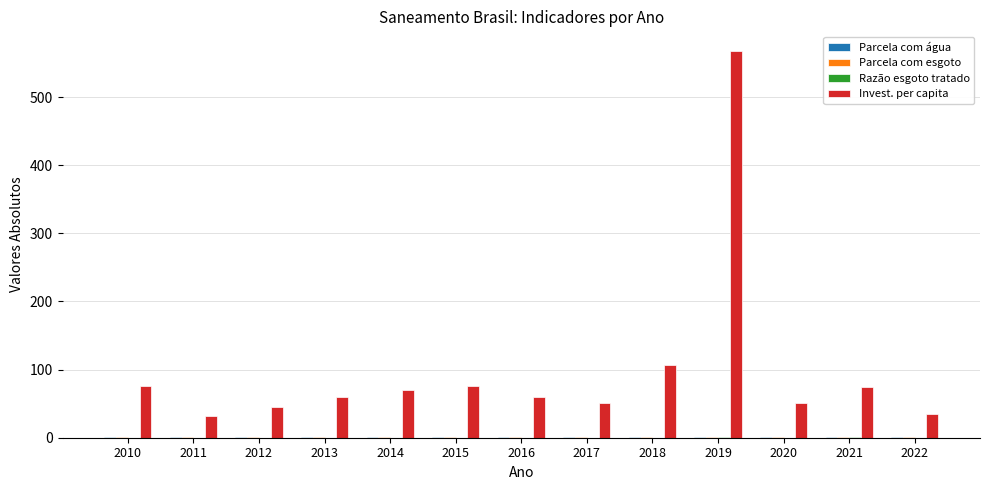

Which category has the highest value across all series?

2019